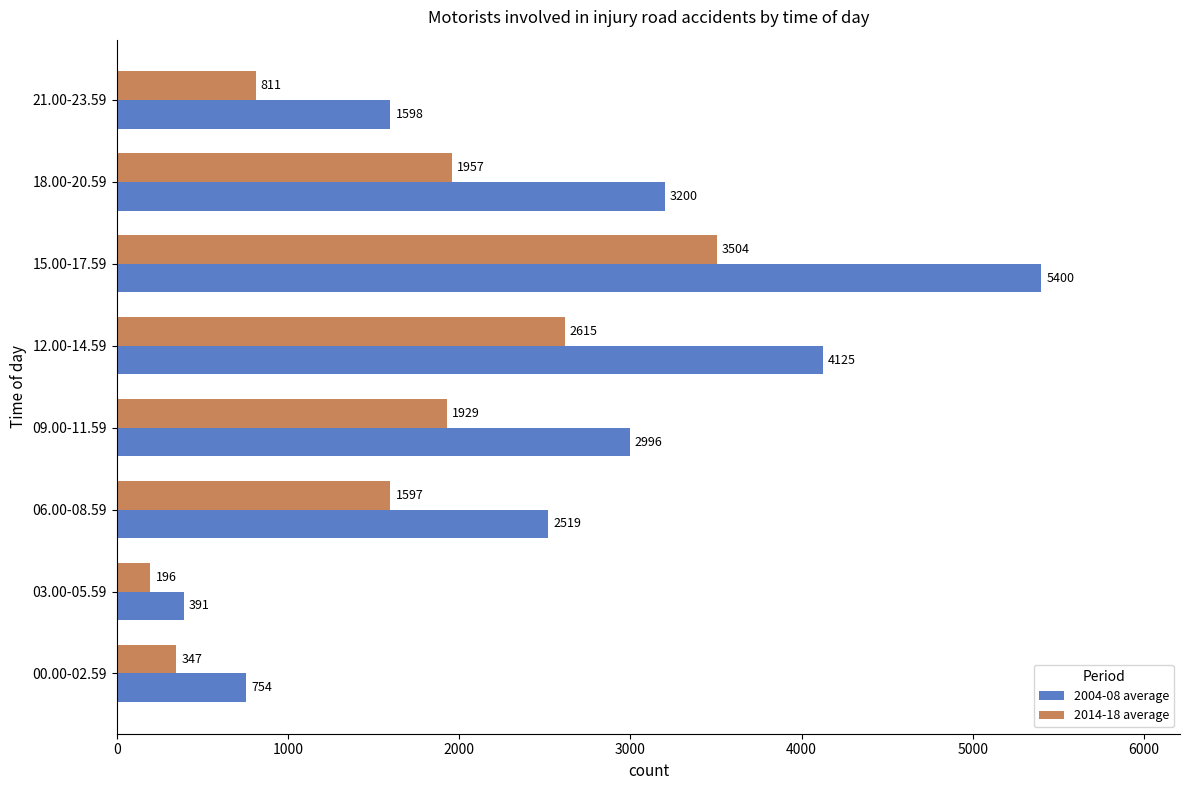

Which series changed the most between 15.00-17.59 and 18.00-20.59?

2004-08 average